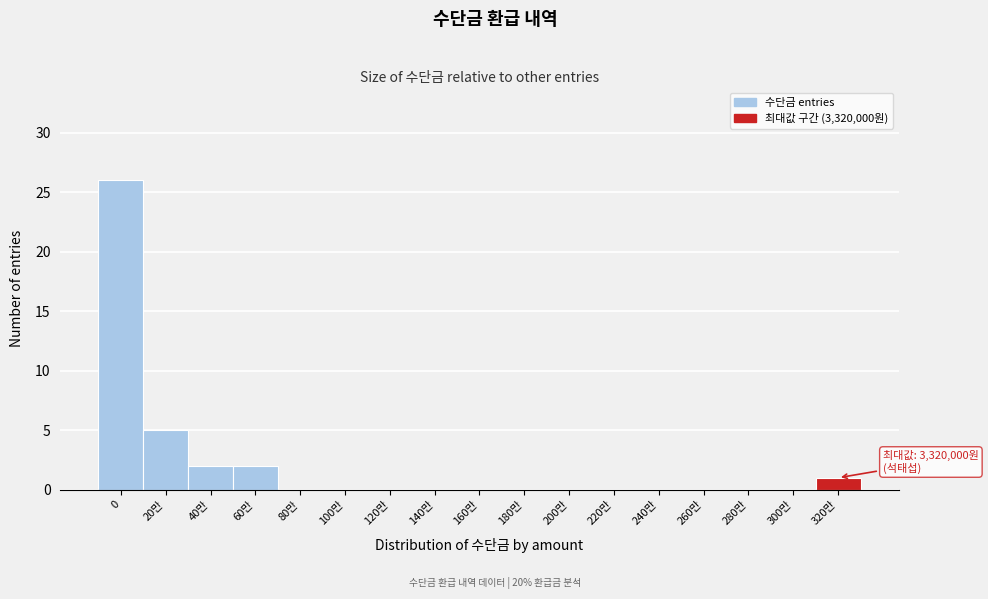

Reading left to right, list all the values displayed in this chart.

0=26	20만=5	40만=2	60만=2	80만=0	100만=0	120만=0	140만=0	160만=0	180만=0	200만=0	220만=0	240만=0	260만=0	280만=0	300만=0	320만=1